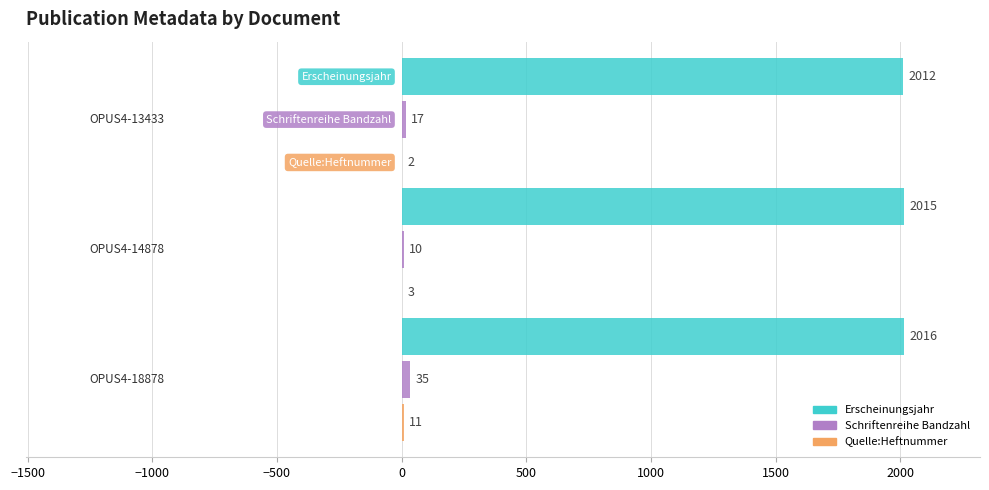

Which series has the largest total across all categories?

Erscheinungsjahr